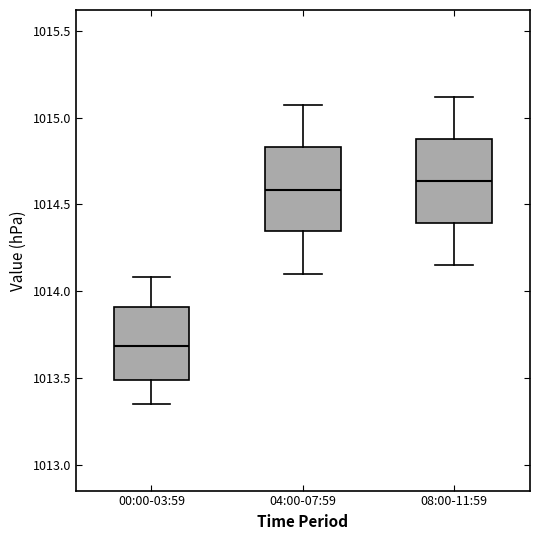

Reading left to right, read every box against the y-axis: the position of its median line, the range the box covers, and the ends of its whiskers. The values are not printed on the chart, so give them approximately, as read against the axis.

00:00-03:59: median 1013.70, box 1013.50 to 1013.90, whiskers 1013.35 to 1014.10
04:00-07:59: median 1014.60, box 1014.35 to 1014.85, whiskers 1014.10 to 1015.05
08:00-11:59: median 1014.65, box 1014.40 to 1014.90, whiskers 1014.15 to 1015.10